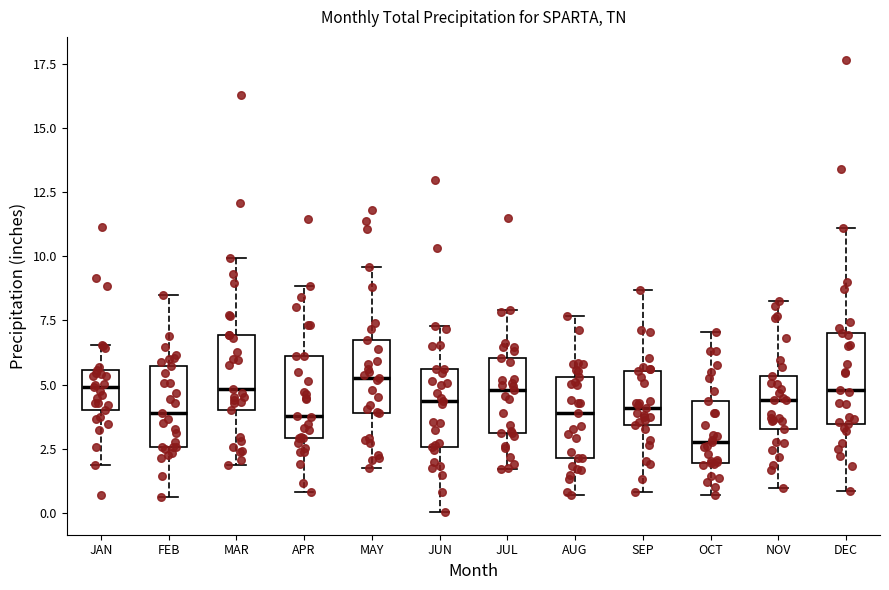

Reading left to right, transcribe this box plot: for each box, give where its median line is, the range the box spans, and where its two whiskers end, as read against the y-axis. The values are not printed on the chart, so give them approximately, as read against the axis.

JAN: median 5.0, box 4.0 to 5.5, whiskers 2.0 to 6.5
FEB: median 4.0, box 2.5 to 5.5, whiskers 0.5 to 8.5
MAR: median 5.0, box 4.0 to 7.0, whiskers 2.0 to 10.0
APR: median 4.0, box 3.0 to 6.0, whiskers 1.0 to 9.0
MAY: median 5.5, box 4.0 to 7.0, whiskers 2.0 to 9.5
JUN: median 4.5, box 2.5 to 5.5, whiskers 0.0 to 7.5
JUL: median 5.0, box 3.0 to 6.0, whiskers 1.5 to 8.0
AUG: median 4.0, box 2.0 to 5.5, whiskers 0.5 to 7.5
SEP: median 4.0, box 3.5 to 5.5, whiskers 1.0 to 8.5
OCT: median 3.0, box 2.0 to 4.5, whiskers 0.5 to 7.0
NOV: median 4.5, box 3.5 to 5.5, whiskers 1.0 to 8.5
DEC: median 5.0, box 3.5 to 7.0, whiskers 1.0 to 11.0